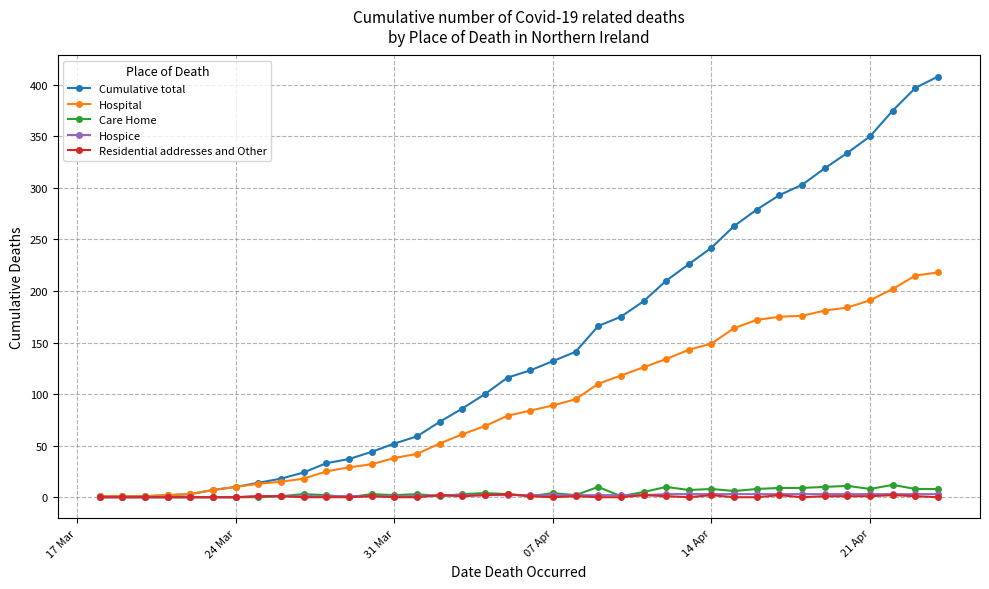

Which series has the largest range (max minus min)?

Cumulative total